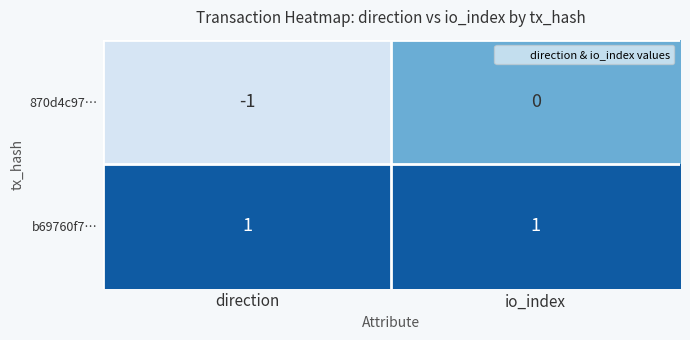

Which series has the largest total across all categories?

b69760f7…